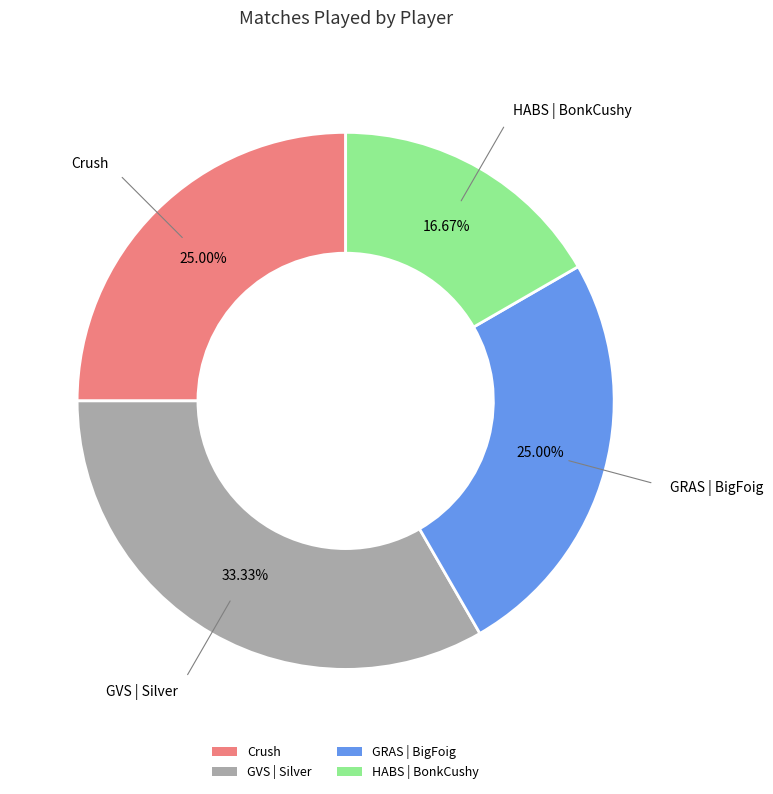

To the nearest percent, what is the difference between the largest and smallest slice percentages?

17%